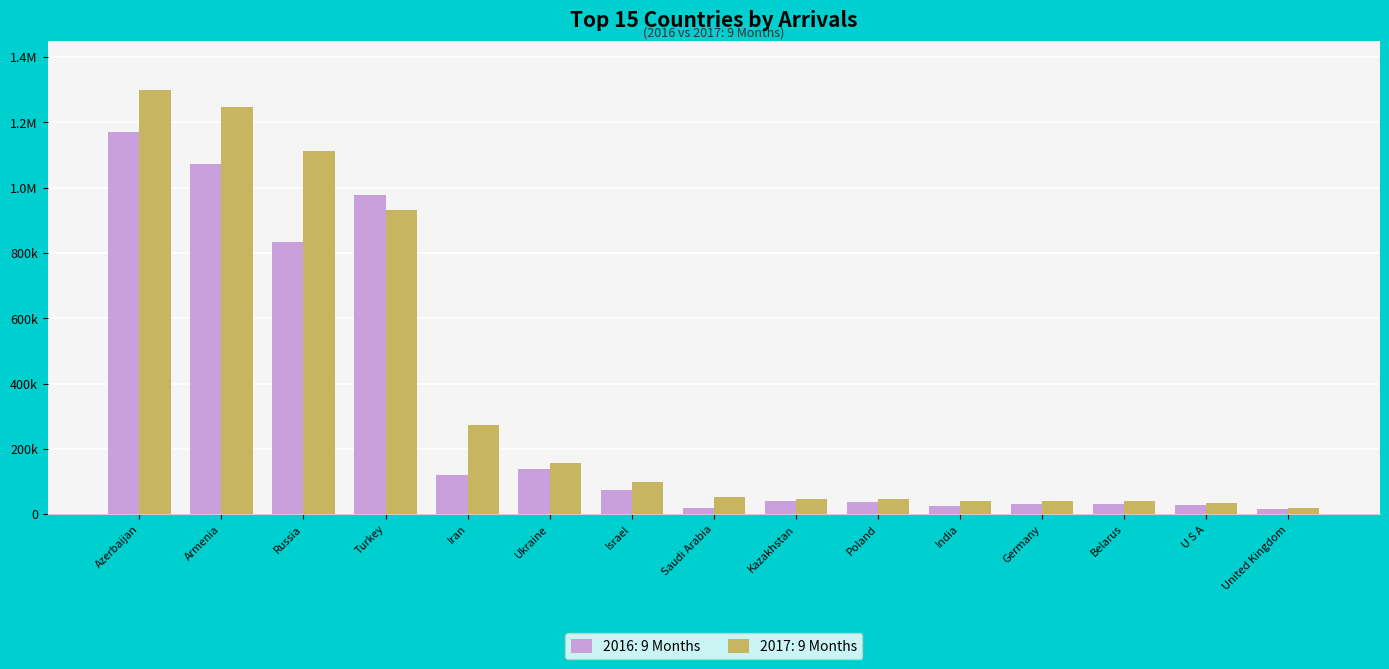

What is the total value across all series at Poland?

84044